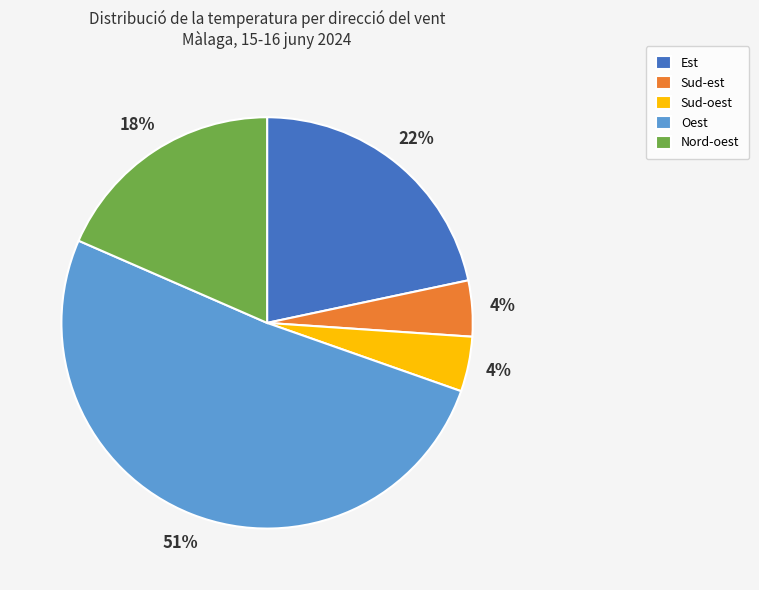

Is there a majority slice in this chart?

Yes